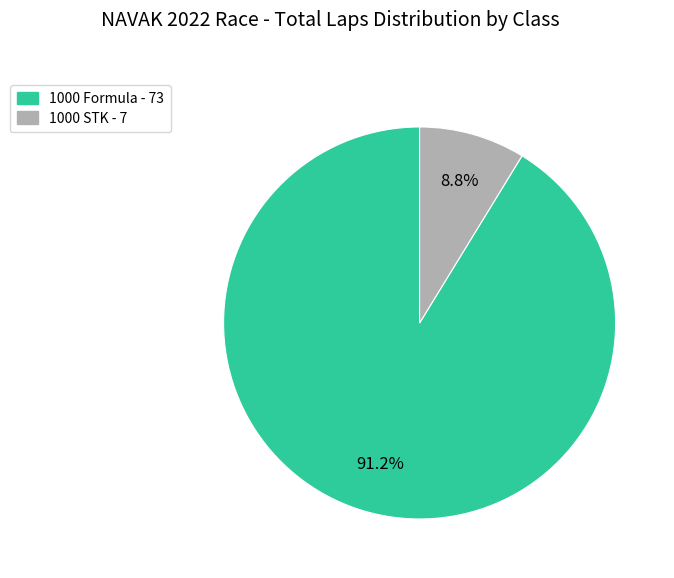

Which slice is the smallest?

1000 STK